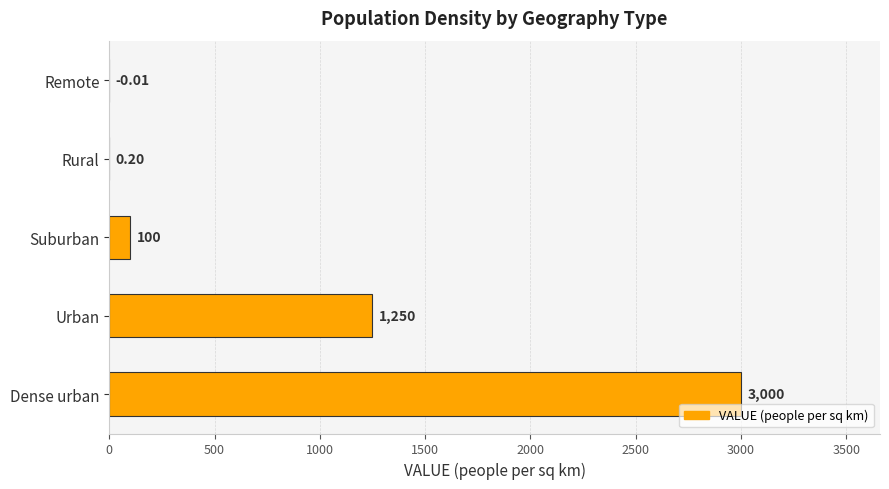

Does the chart contain stacked bars?

No